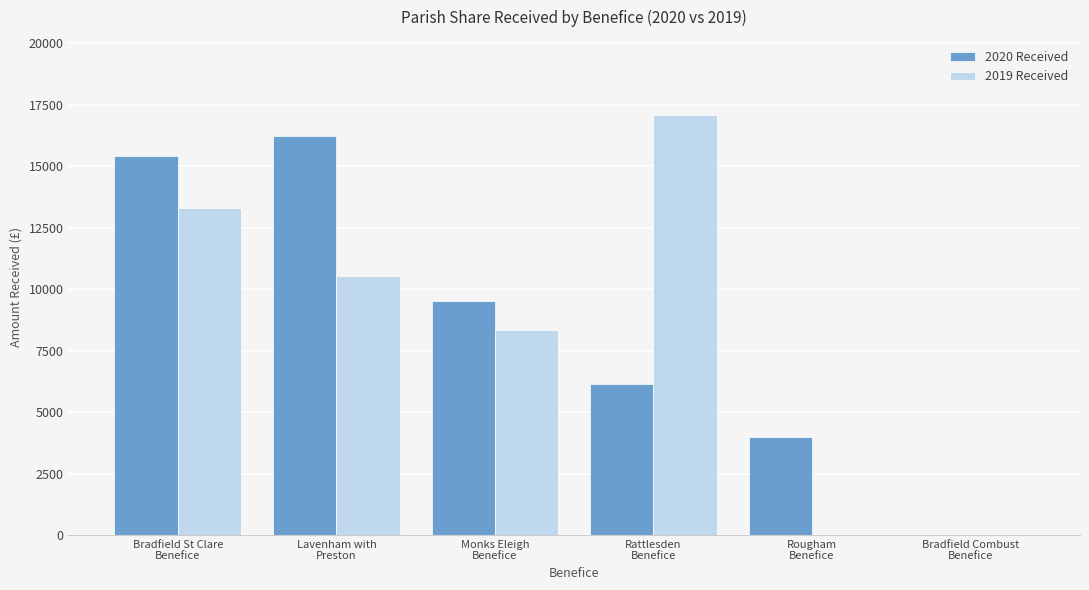

Reading right to left, what are all the values shown in this chart?

2020 Received: 0.0	4000.0	6138.0	9529.9	16215.0	15401.7
2019 Received: 0.0	0.0	17063.0	8355.0	10537.0	13280.0